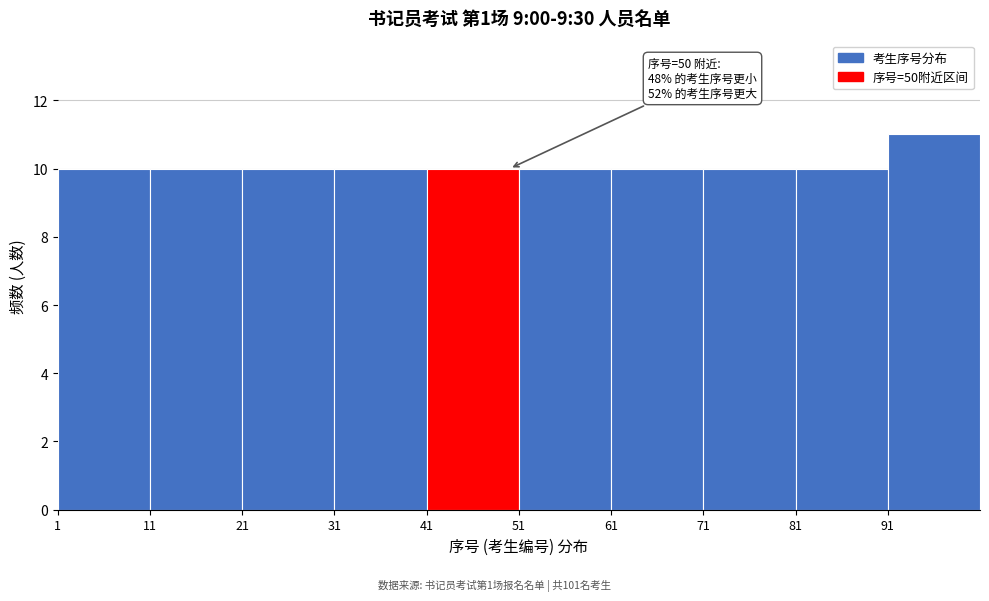

Over which range of the x-axis is the bar tallest?

91 to 101